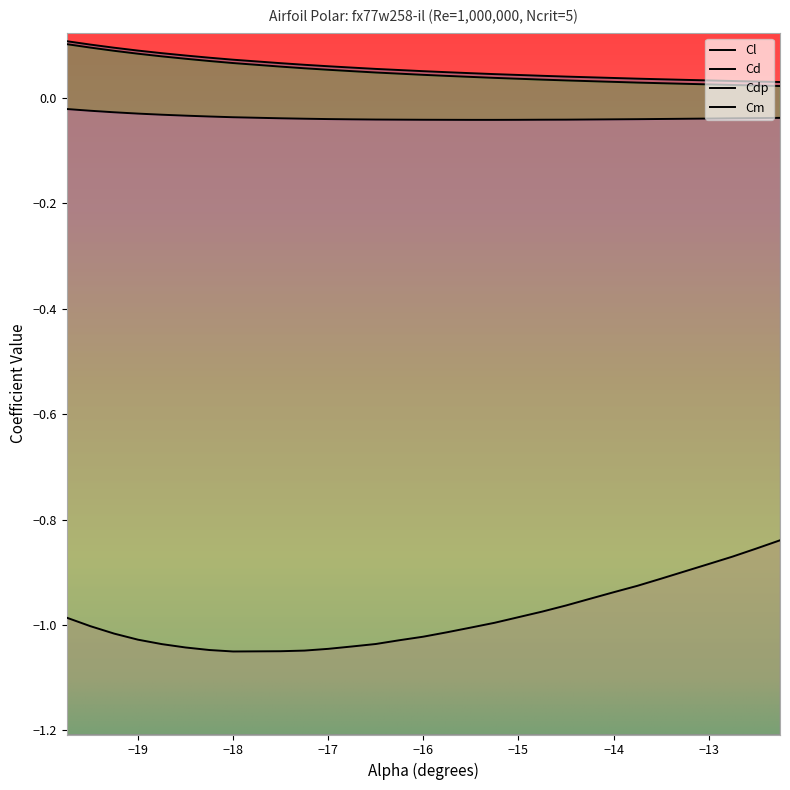

Which series has the largest range (max minus min)?

Cl